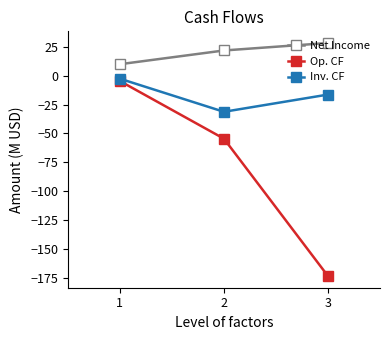

What is the spread (max minus min) of values at 2?

76.2